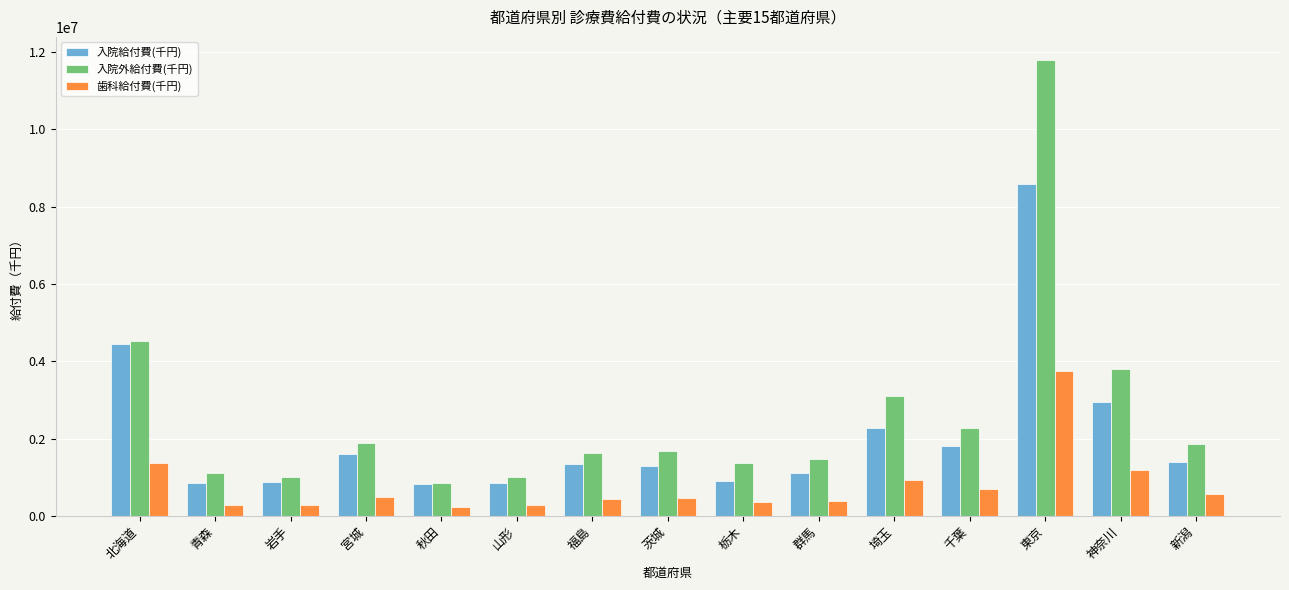

Rank the series by their maximum value, from highest to lowest.

入院外給付費(千円), 入院給付費(千円), 歯科給付費(千円)